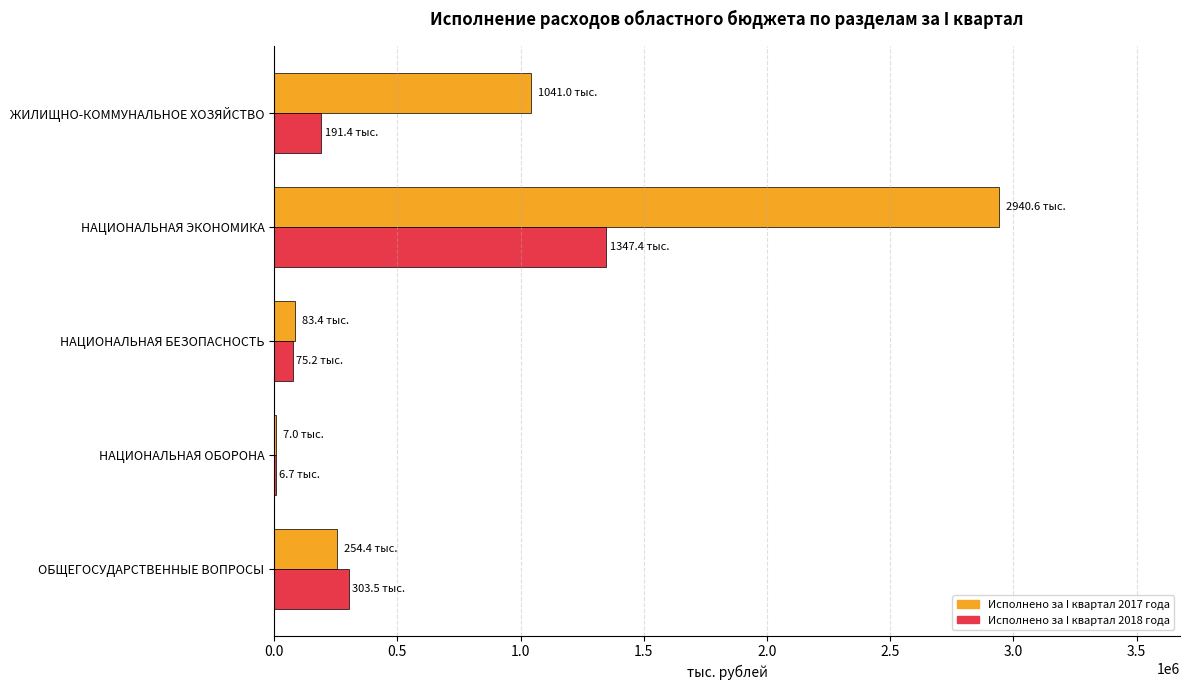

Which category has the highest value in the Исполнено за I квартал 2017 года series?

НАЦИОНАЛЬНАЯ ЭКОНОМИКА